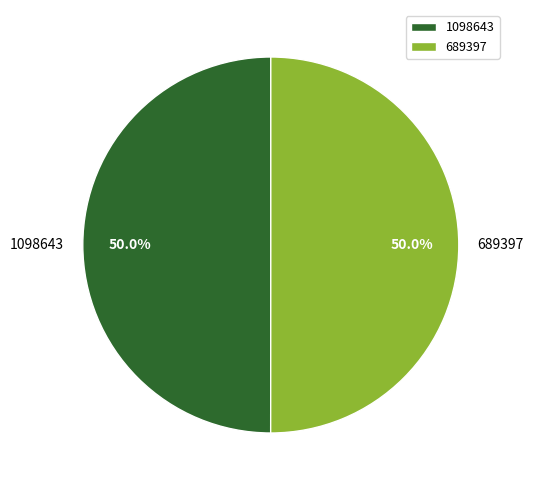

The 689397 slice represents 39% of the pie. True or false?

False